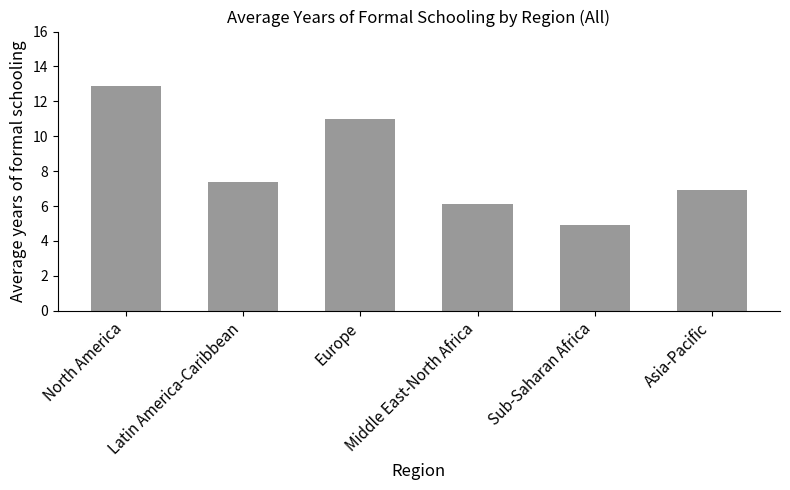

Reading right to left, what are all the values shown in this chart?

Asia-Pacific=6.9	Sub-Saharan Africa=4.9	Middle East-North Africa=6.1	Europe=11.0	Latin America-Caribbean=7.4	North America=12.9